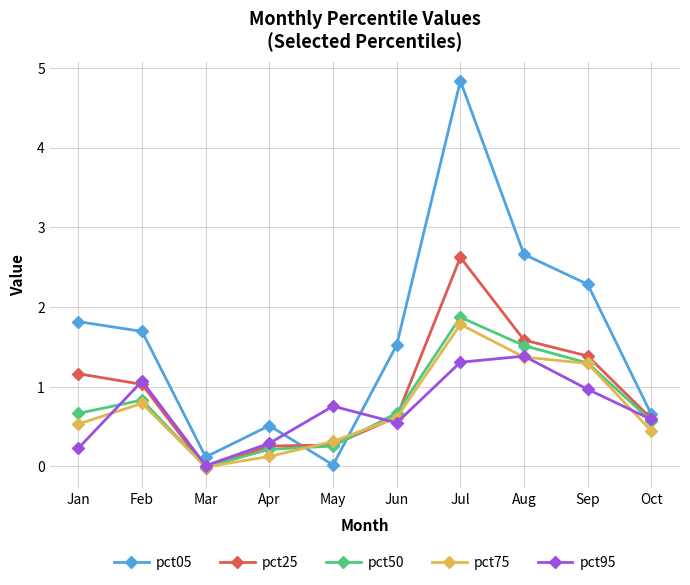

List the series in order of their peak value, lowest first.

pct95, pct75, pct50, pct25, pct05